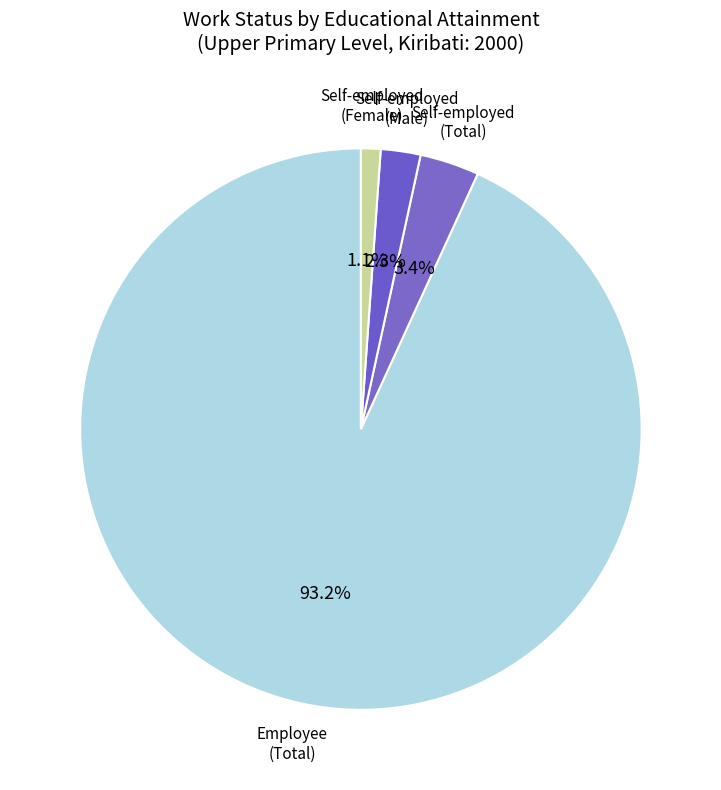

Which category has the biggest portion of the pie?

Employee (Total)